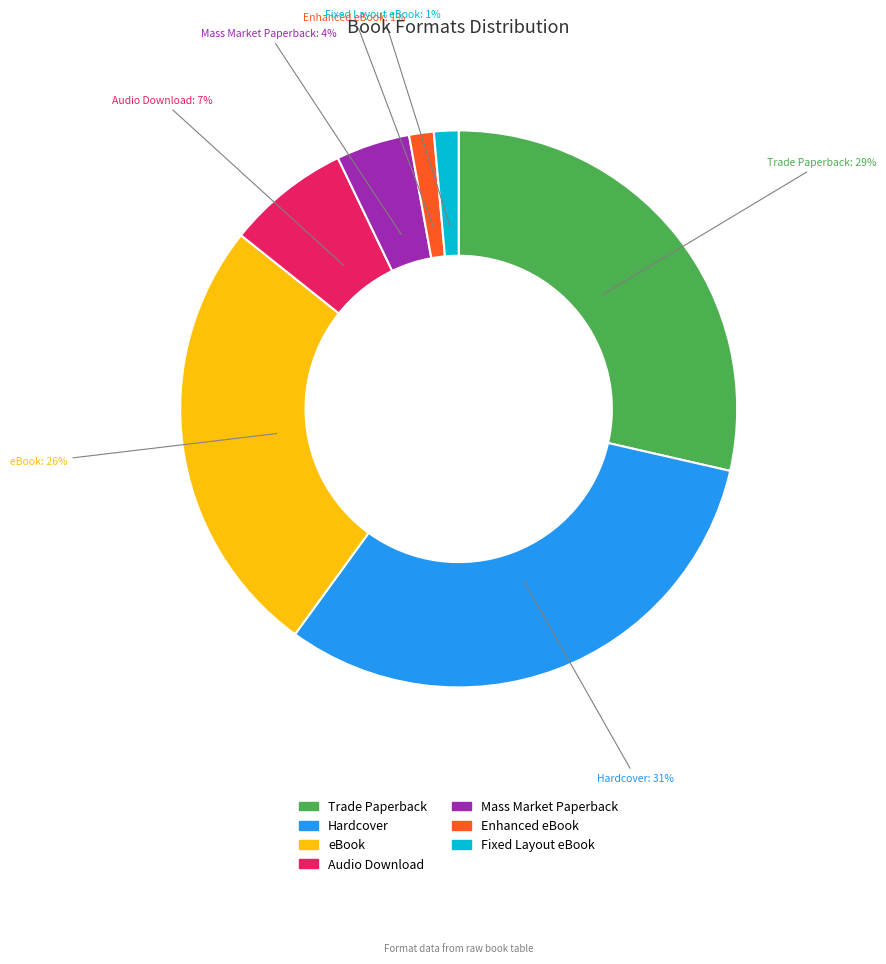

Which category has the biggest portion of the pie?

Hardcover